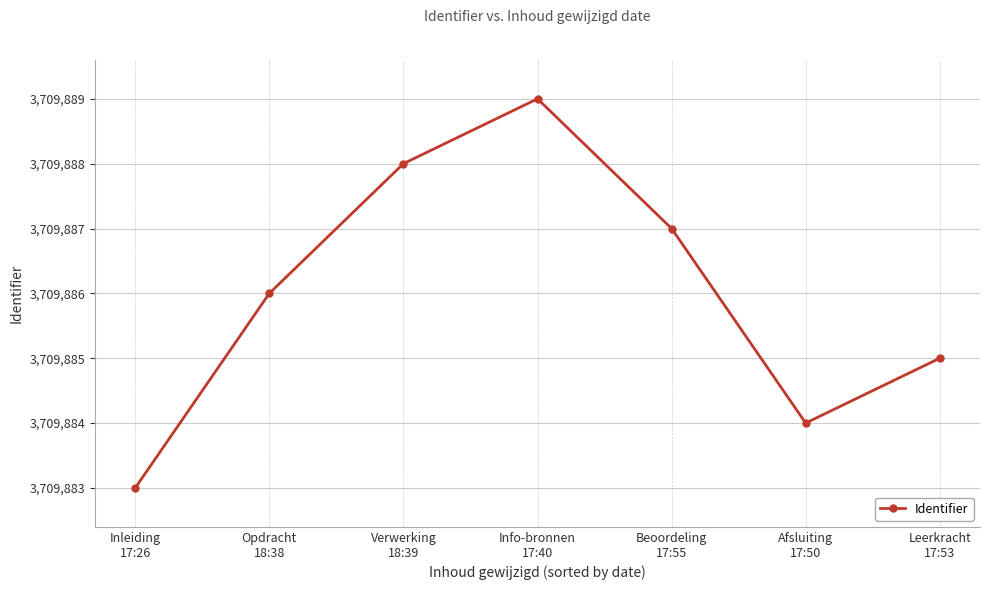

How many interior local valleys (lower than both neighbors) does the data have?

1